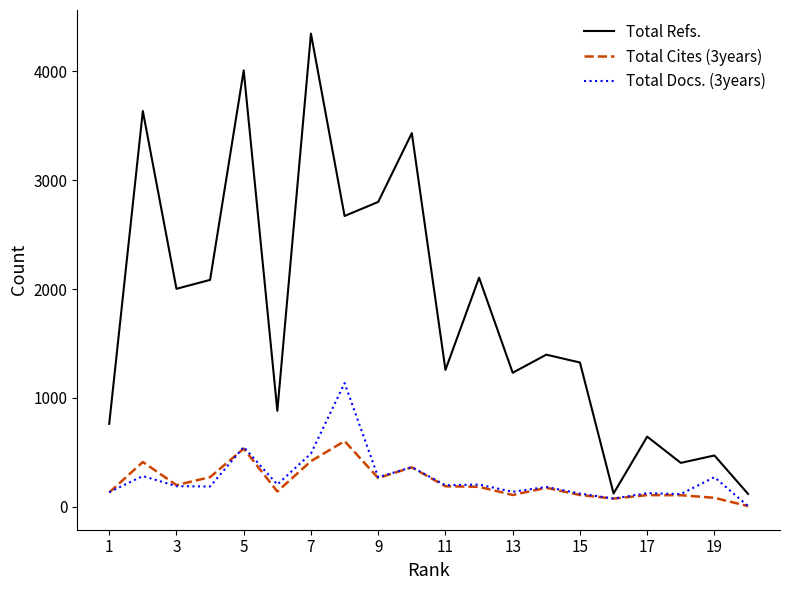

Rank the series by their maximum value, from highest to lowest.

Total Refs., Total Docs. (3years), Total Cites (3years)